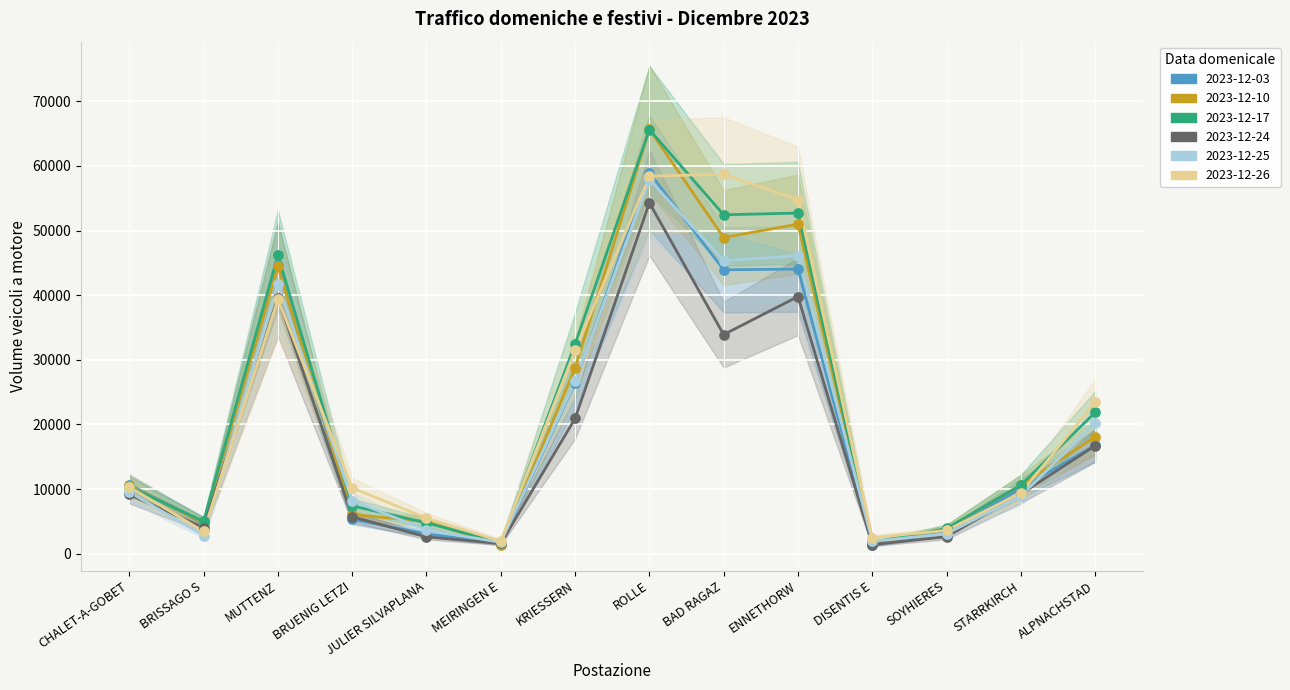

At how many categories does at least one series exceed 52828?

3